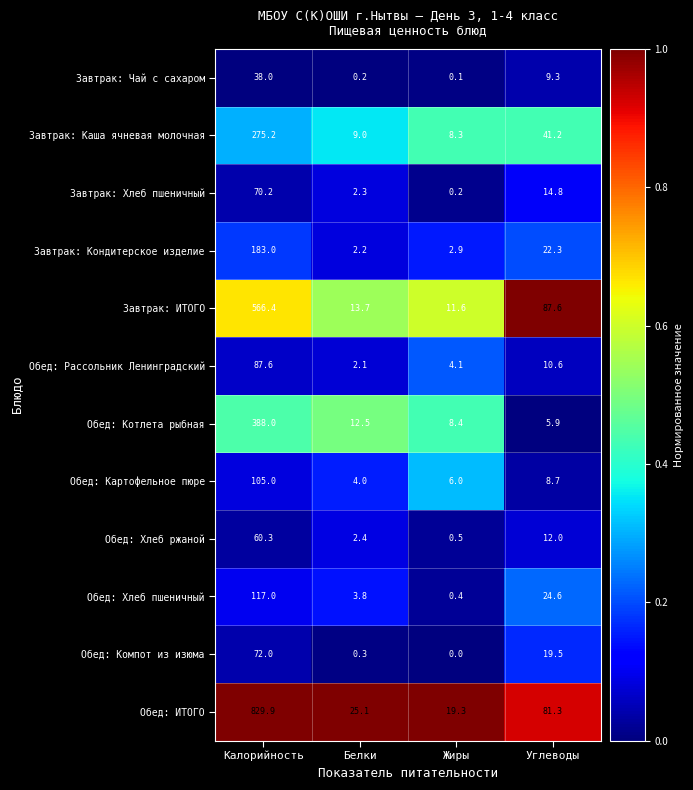

The Обед: Хлеб пшеничный series shows 5.9 at Белки. True or false?

False